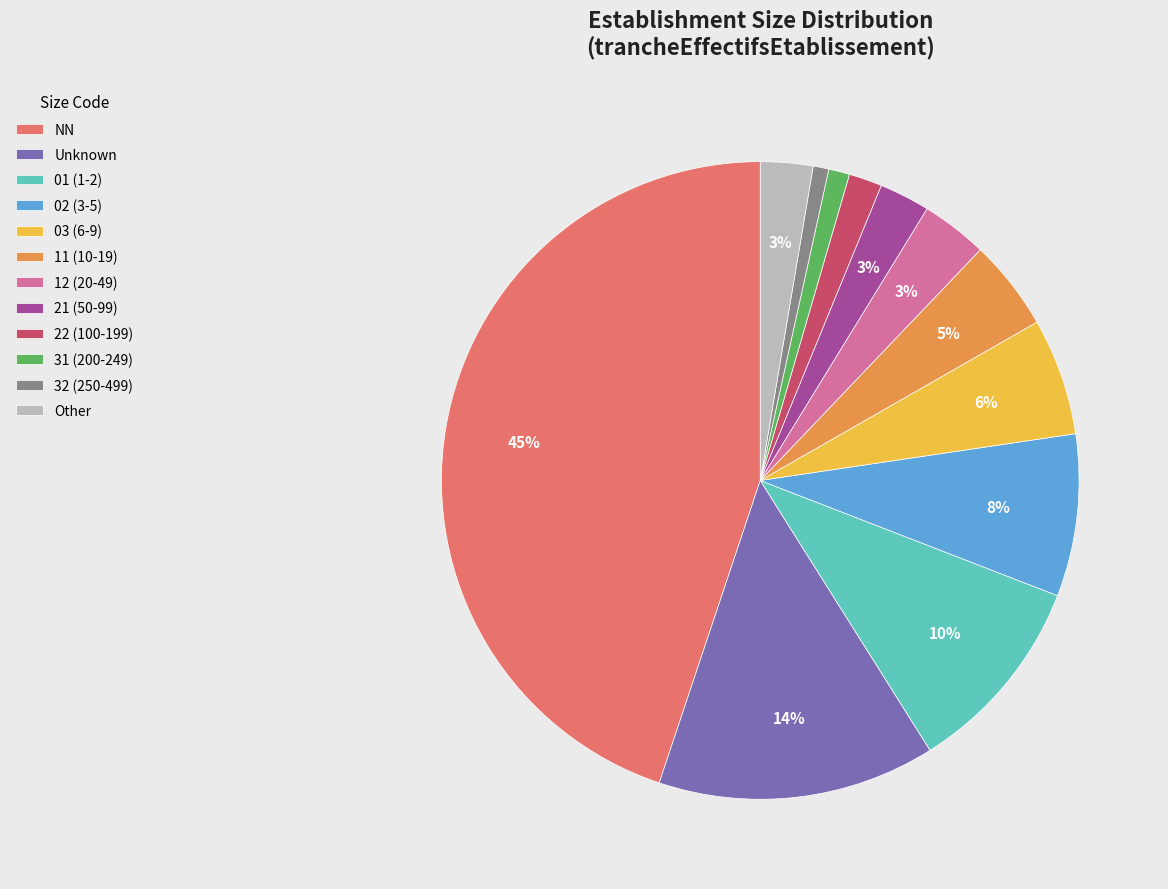

Which slice is the largest?

NN